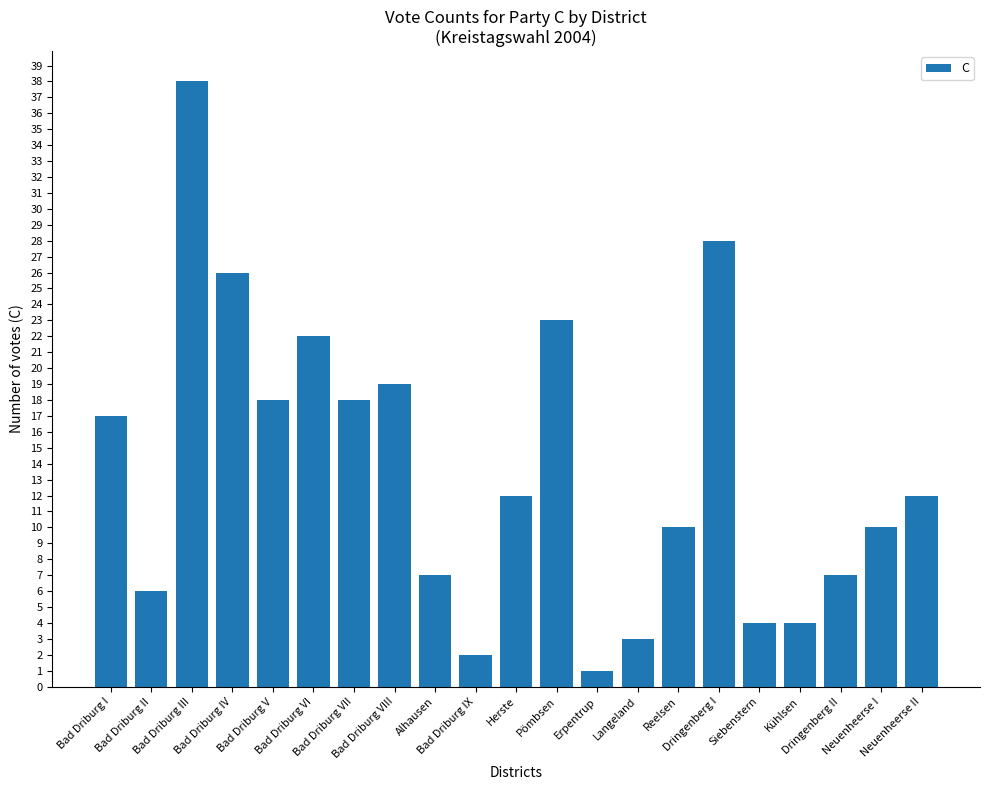

Is it true that the value at Neuenheerse II is 12?

True